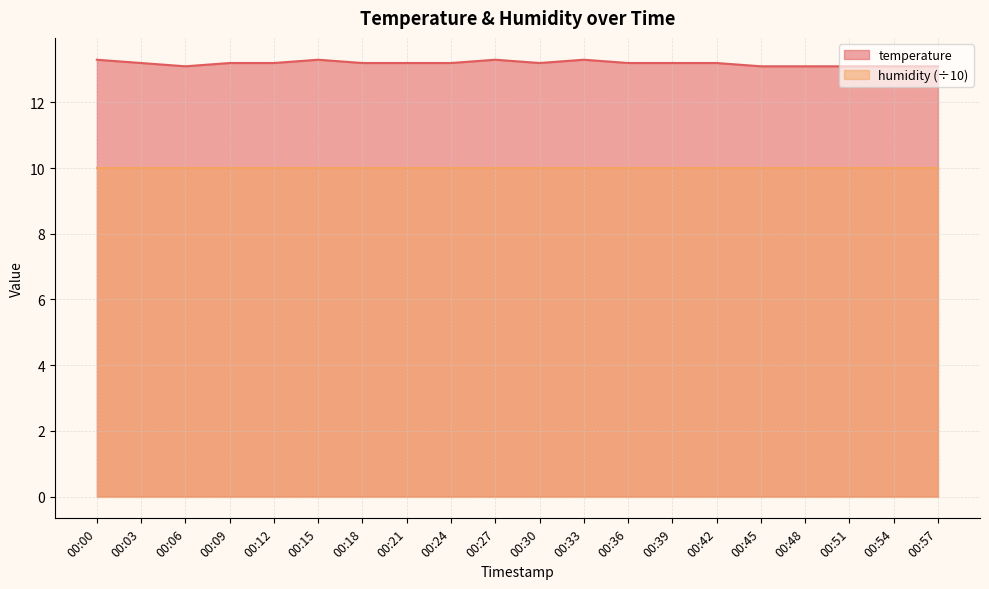

Which label corresponds to the smallest value in the chart?

00:06